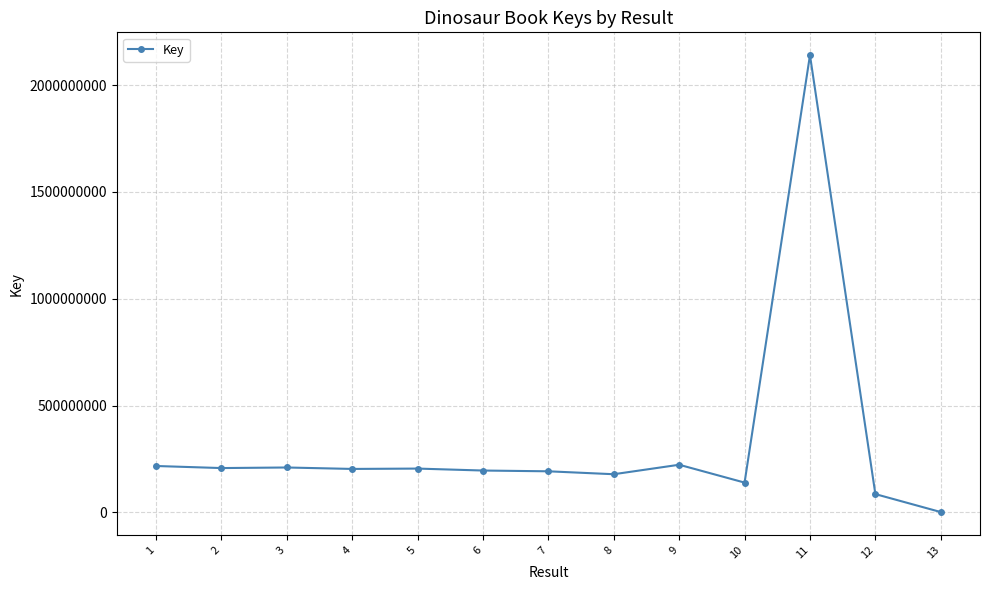

What is the ratio of the value at 4 to the value at 12?

2.4